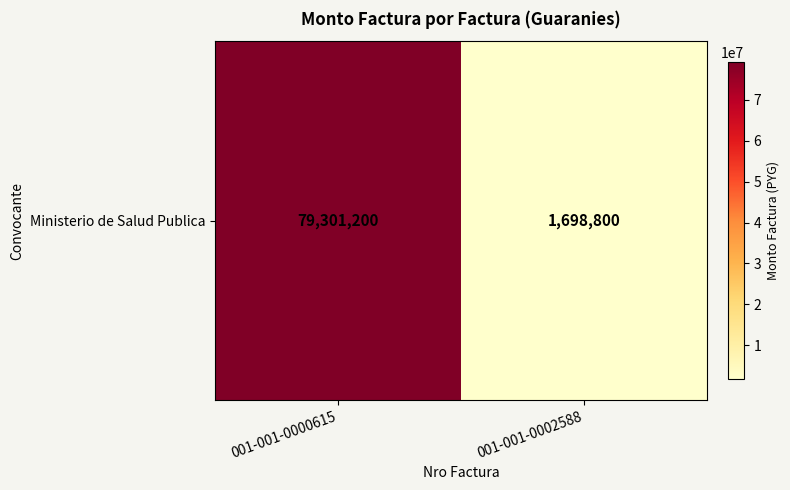

What is the average value?

40500000